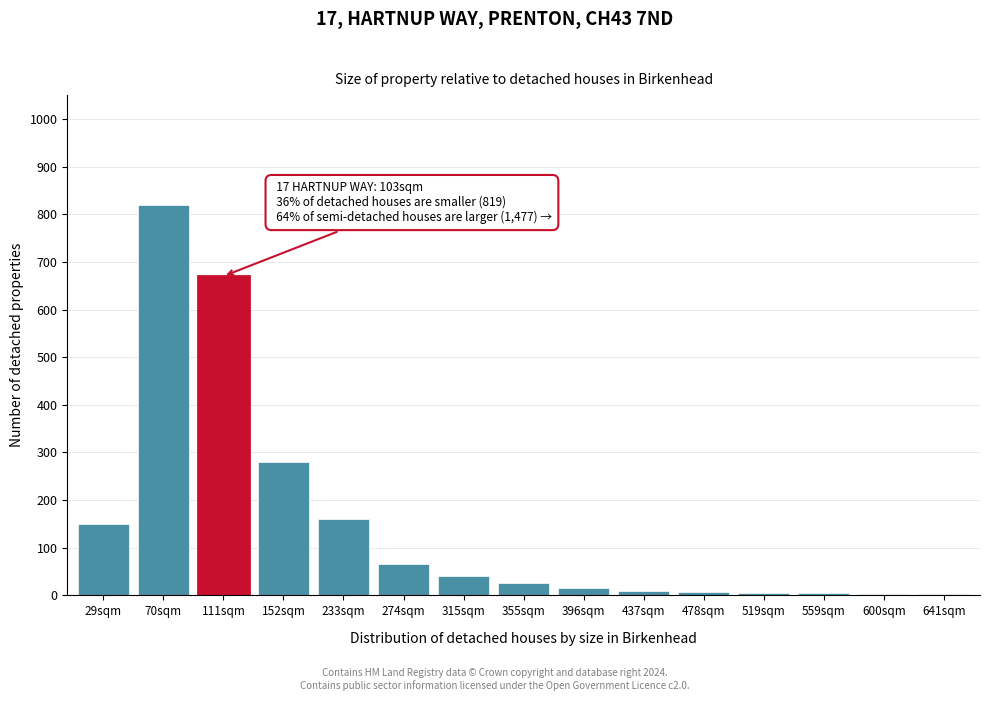

What is the sum of all values?

2256